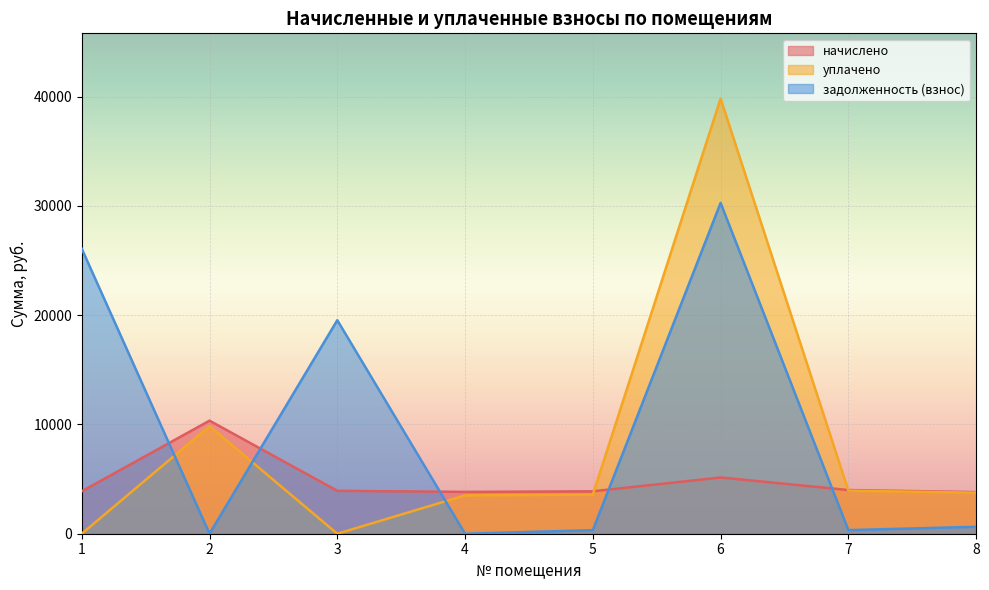

What is the value of the задолженность (взнос) point at the 7th from the left?

331.1